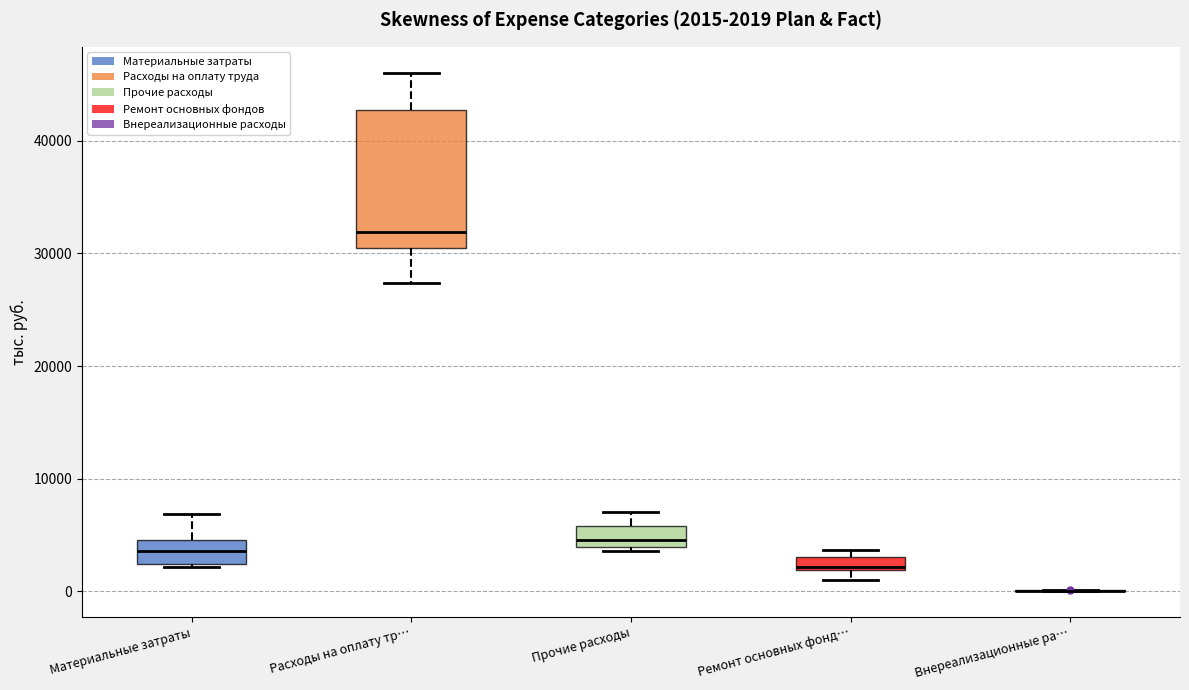

Comparing the boxes themselves (not the whiskers), which one is the tallest?

Расходы на оплату тр…